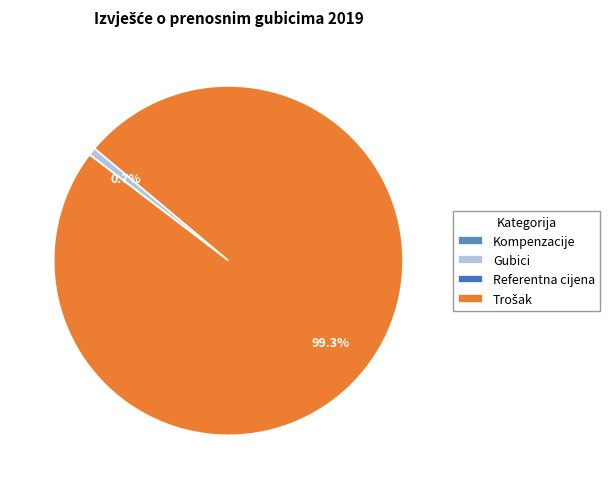

What is the ratio of the value at Trošak to the value at Gubici?

135.3